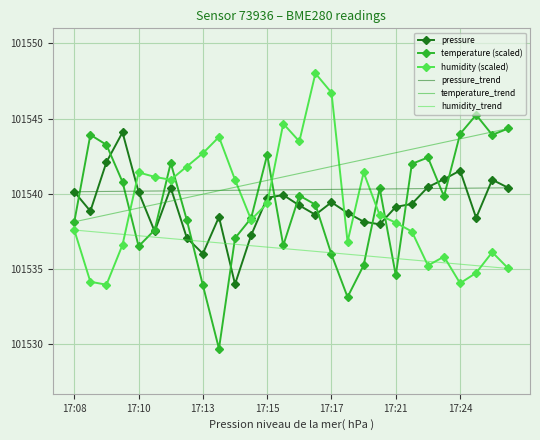

What is the difference between the maximum and second lowest values in the pressure series?

8.1